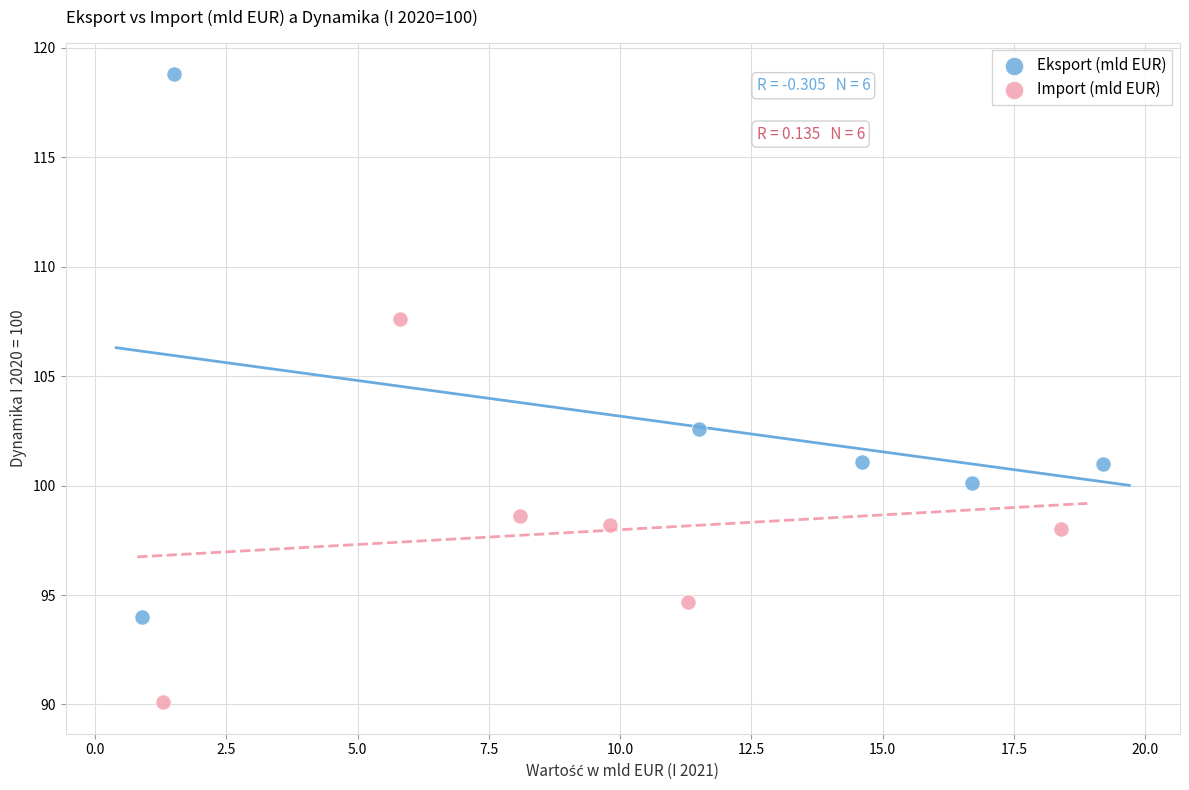

Which series has the widest spread of Y values?

Eksport (mld EUR)